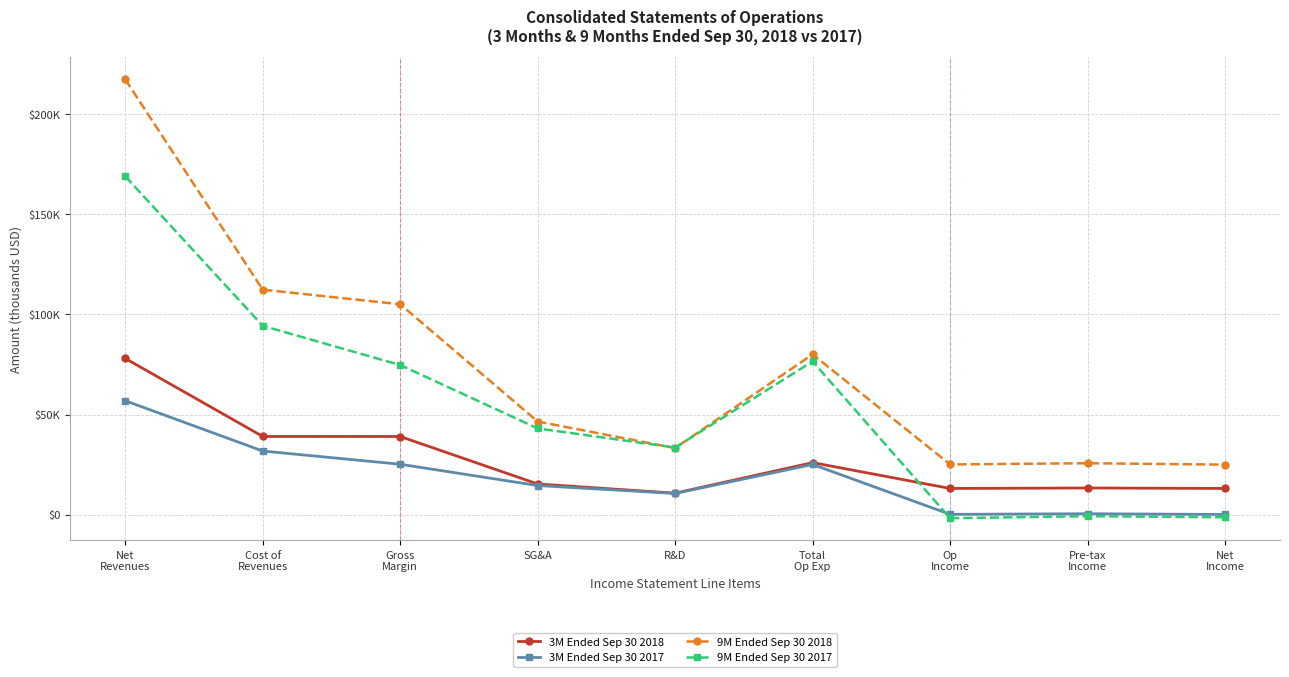

What is the approximate value of 9M Ended Sep 30 2018 at SG&A?

46493